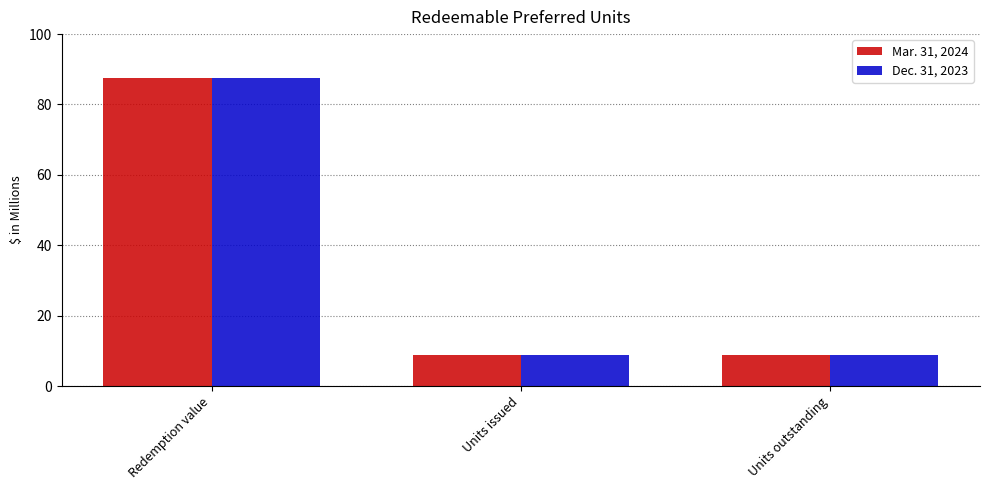

What is the maximum value for Mar. 31, 2024?

87.5